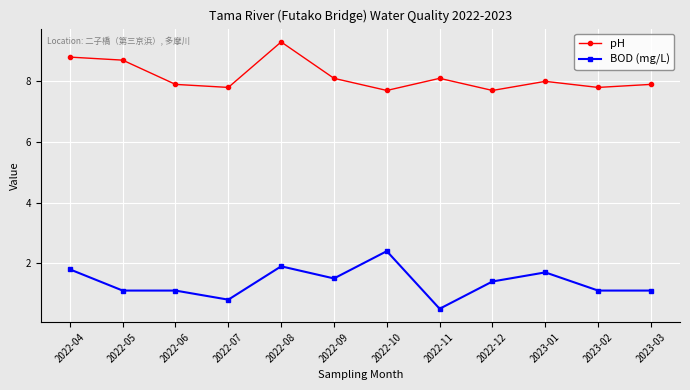

How many series are shown in this chart?

2